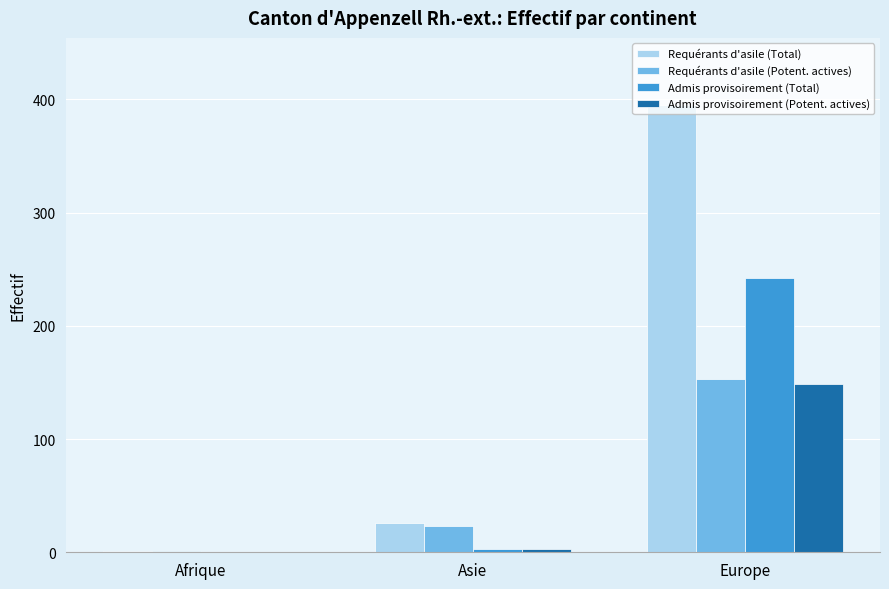

What is the spread (max minus min) of values at Europe?

246